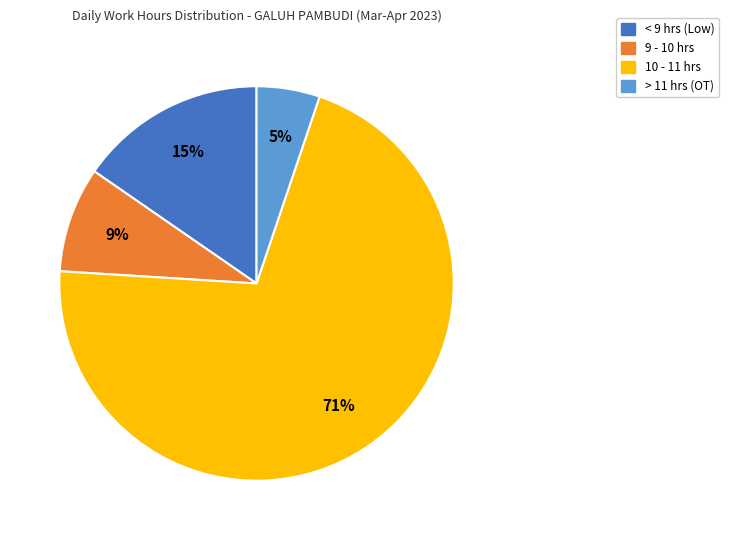

How many segments does this pie chart have?

4